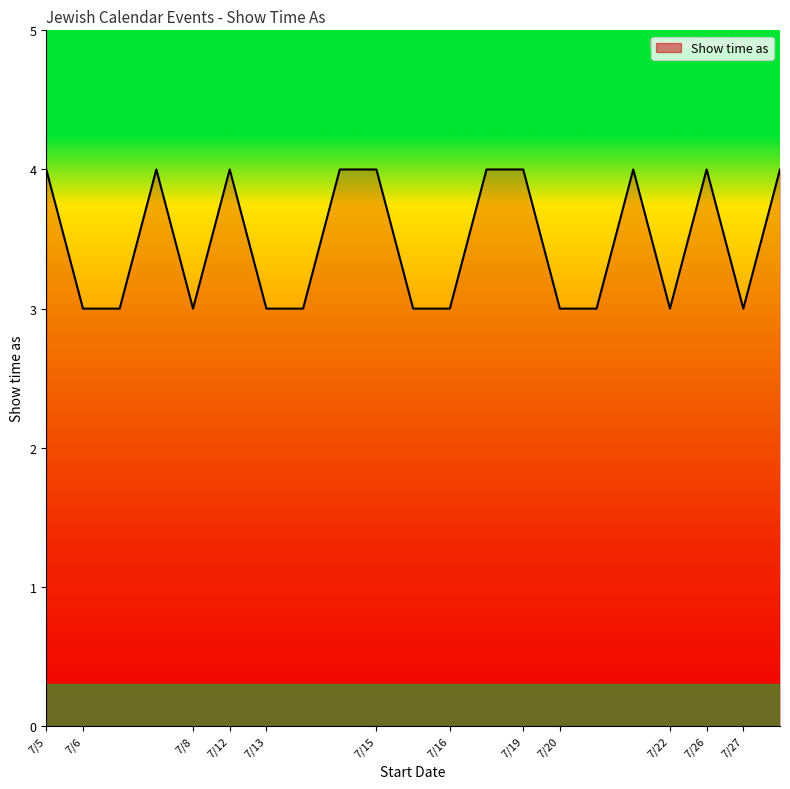

What is the greatest value displayed?

4